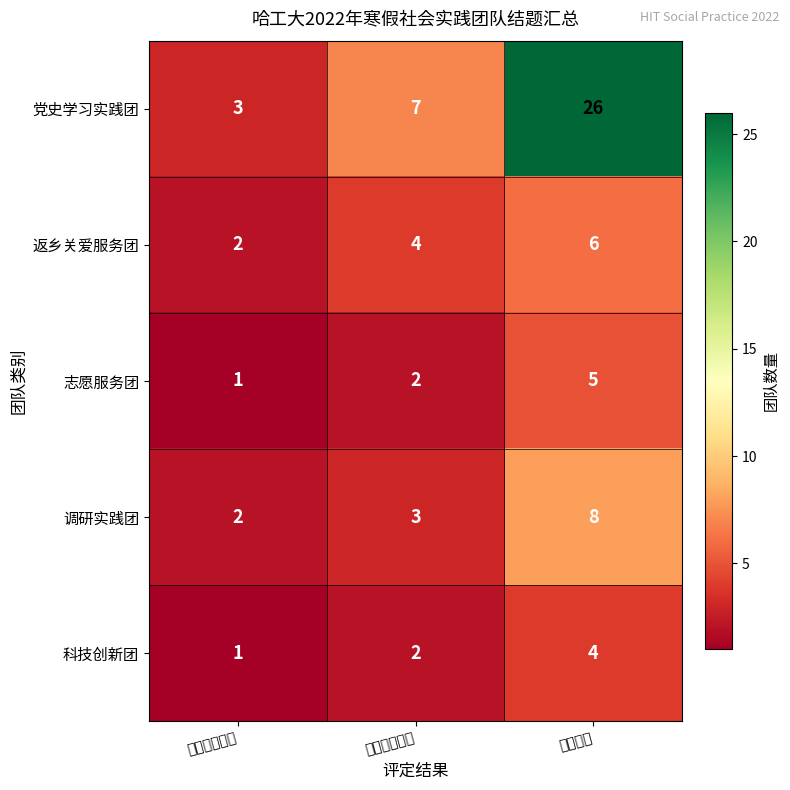

What is the maximum value shown in the chart?

26